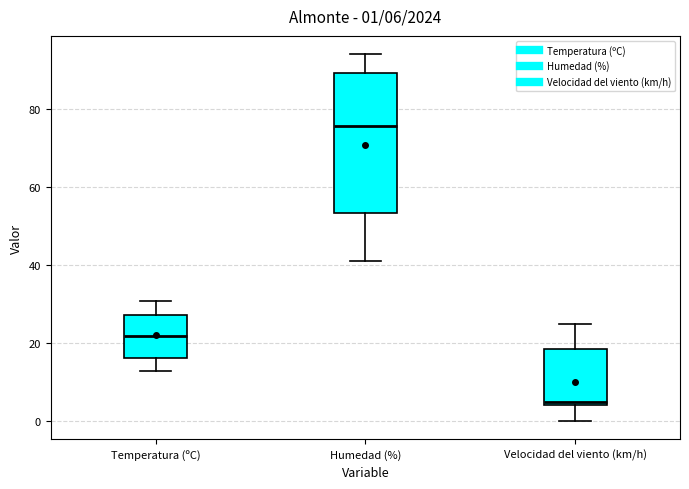

Which box has the highest median line?

Humedad (%)